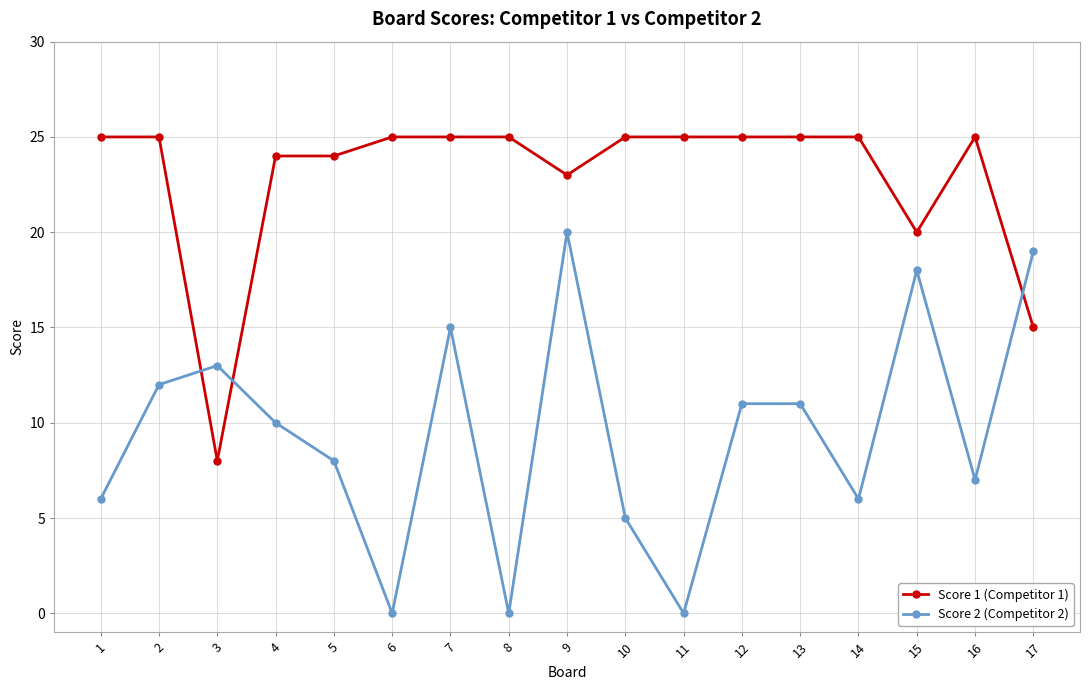

Which series has the widest spread of values?

Score 2 (Competitor 2)